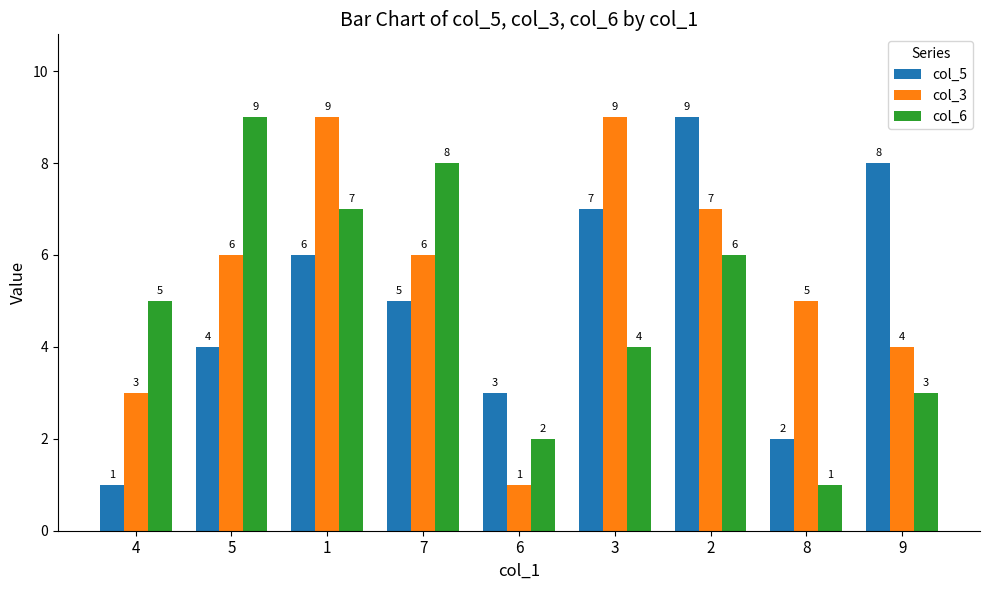

What is the label of the 4th bar from the left?

7